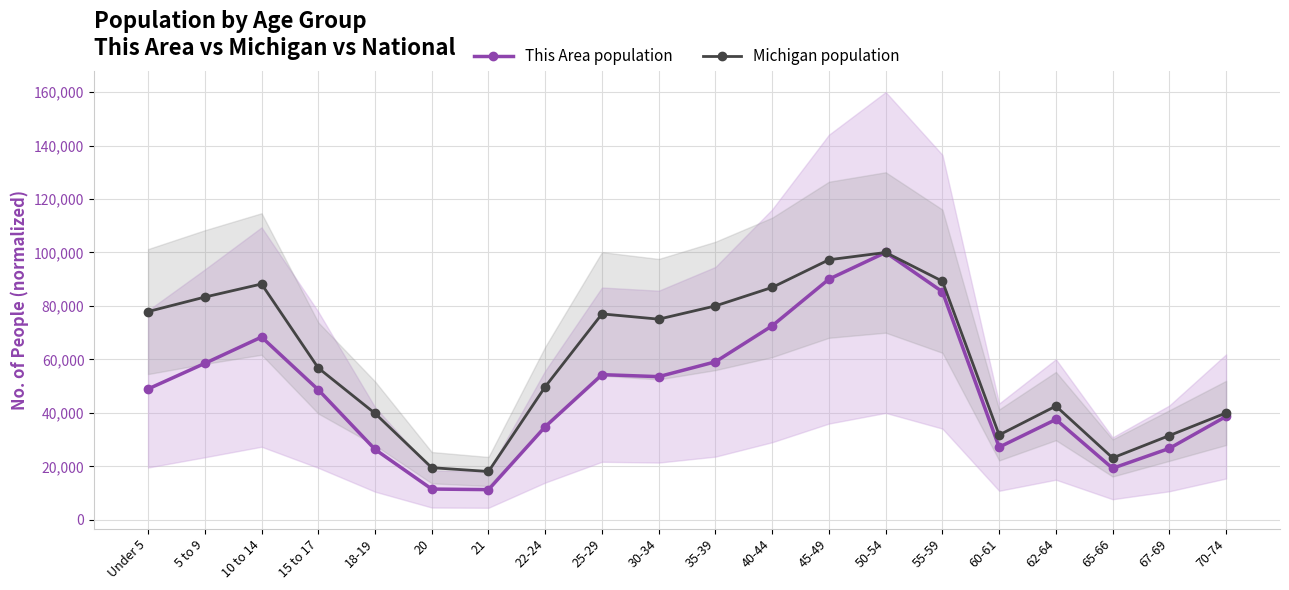

What is the sum of the This Area population values at Under 5 and 18-19?

75306.2